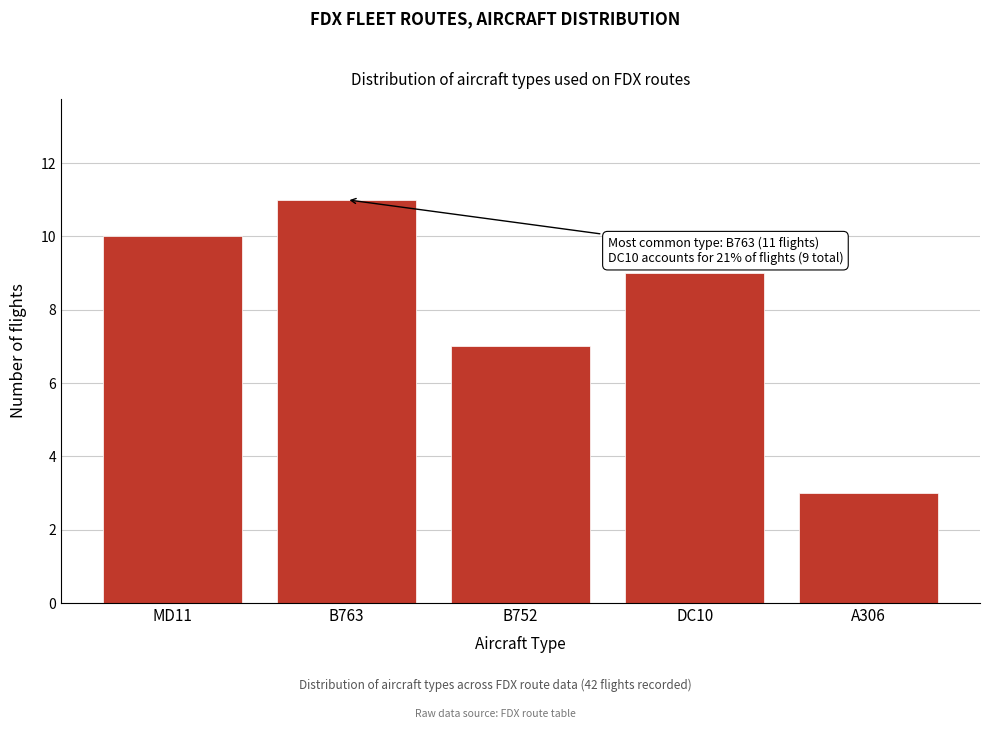

Reading left to right, list all the values displayed in this chart.

10	11	7	9	3